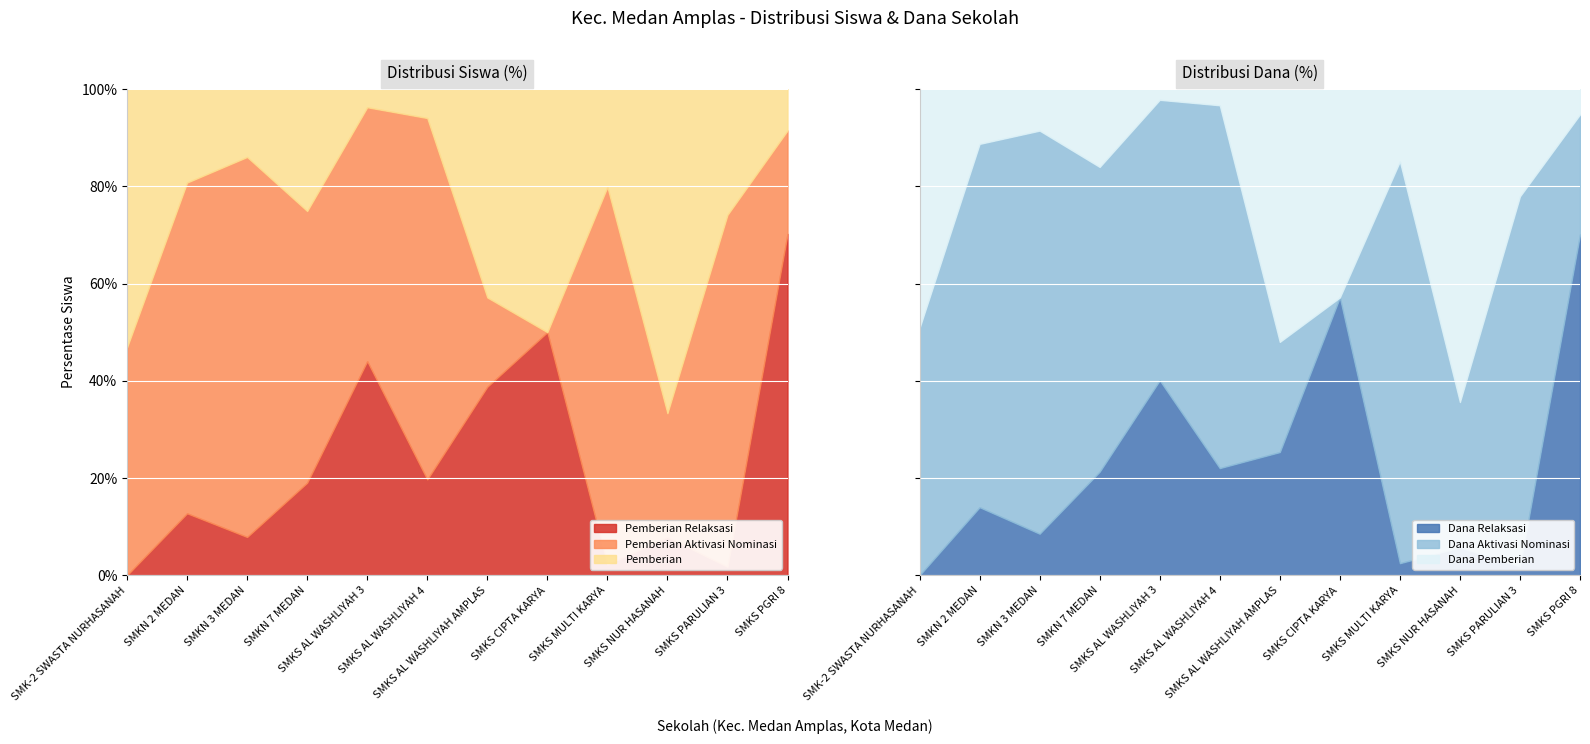

Is the value of Pemberian at SMKS PARULIAN 3 greater than the value of Pemberian Relaksasi (Siswa) at SMKS MULTI KARYA?

Yes